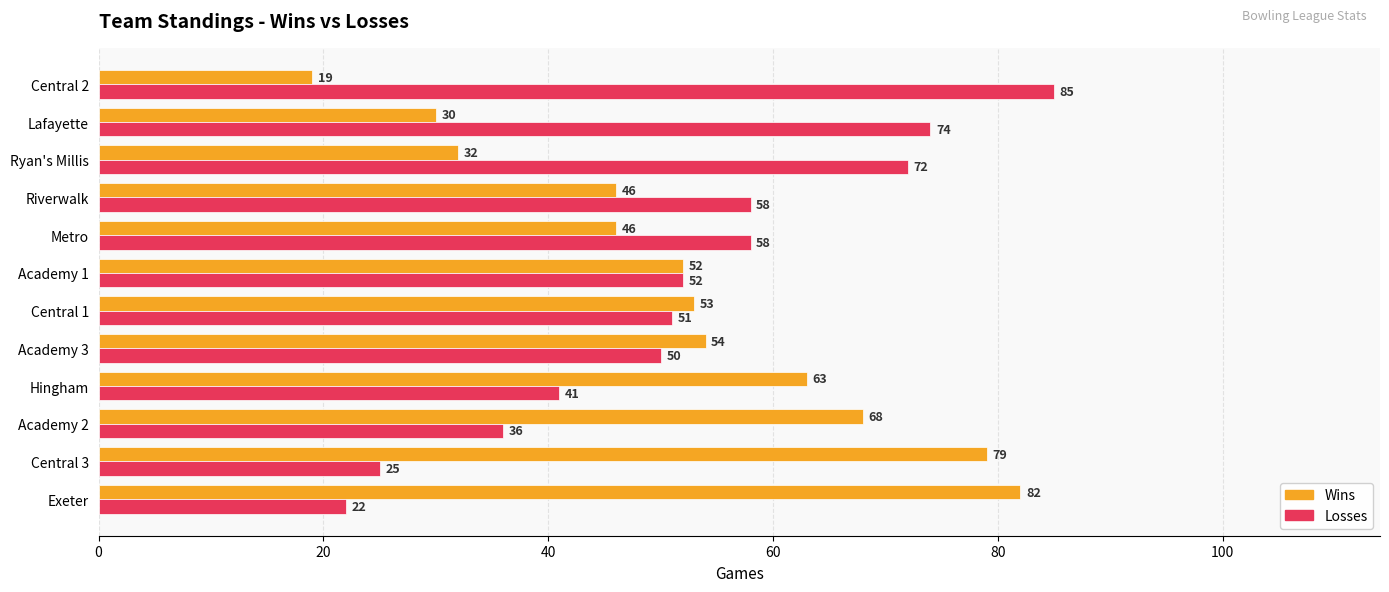

What is the sum of all Losses values?

624